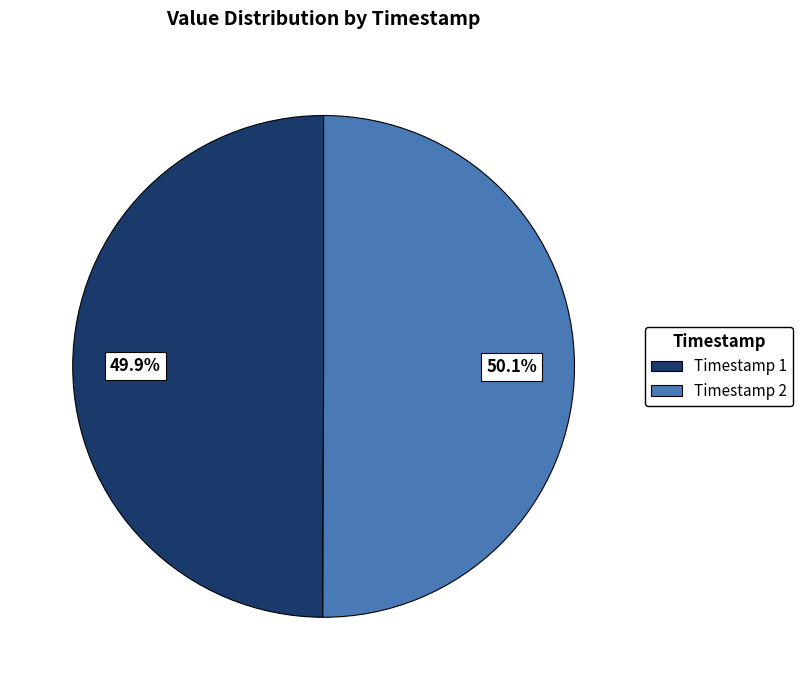

Does any single category account for the majority?

Yes